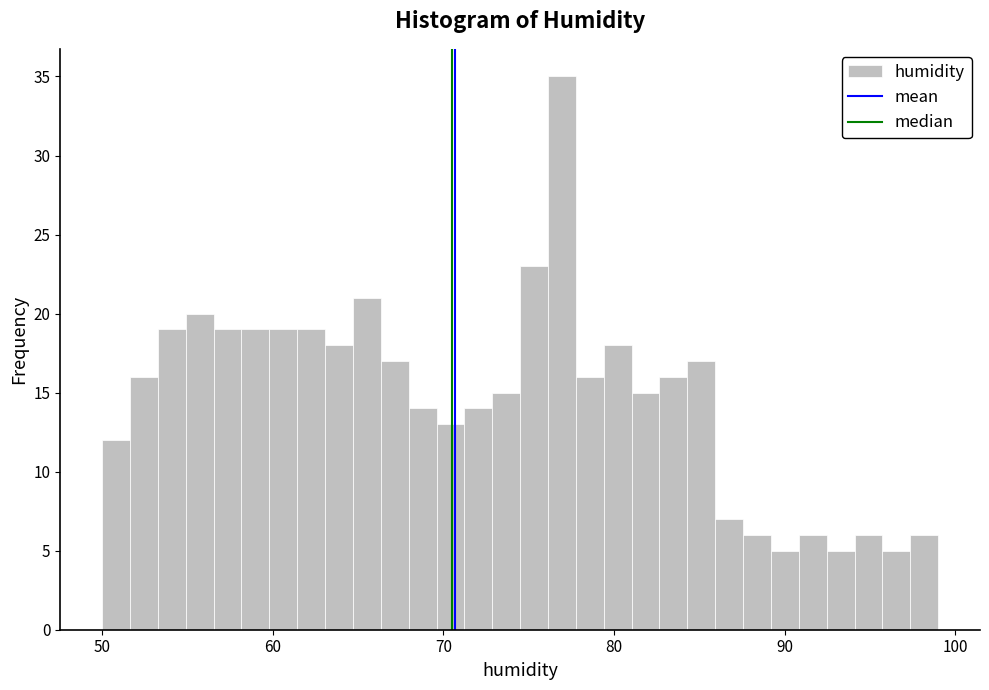

Around what value on the x-axis is the tallest bar? Give the approximate position of its centre, as read against the axis.

77